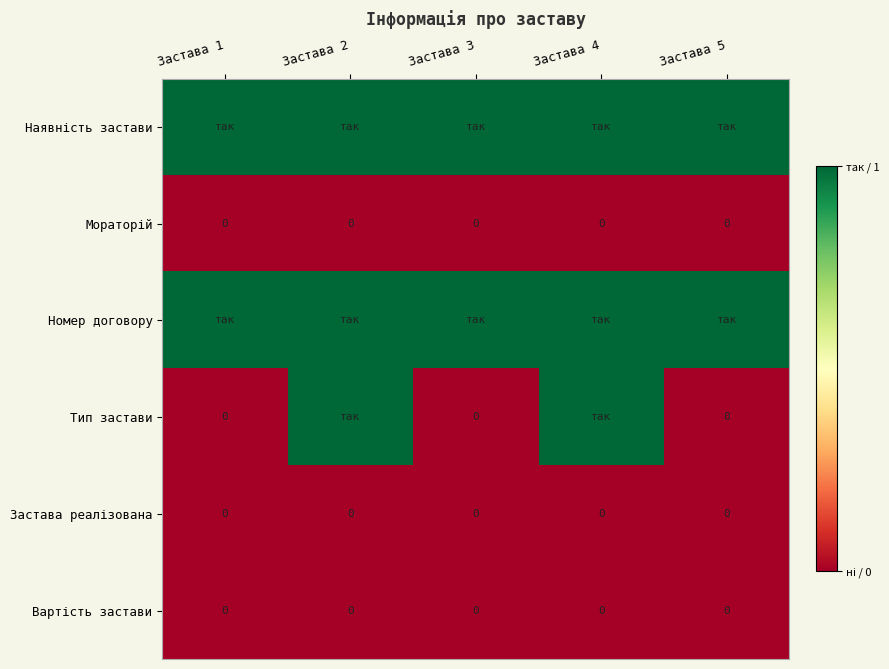

Which series has the largest total across all categories?

Наявність застави